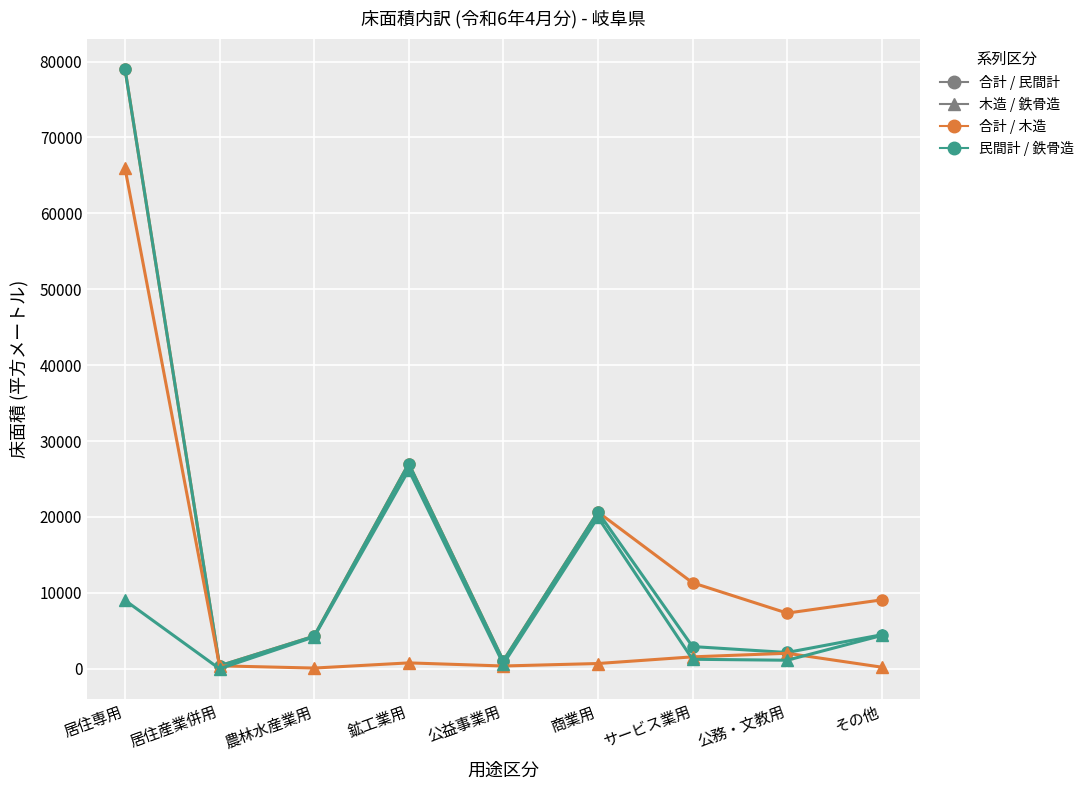

What is the greatest value displayed?

79057